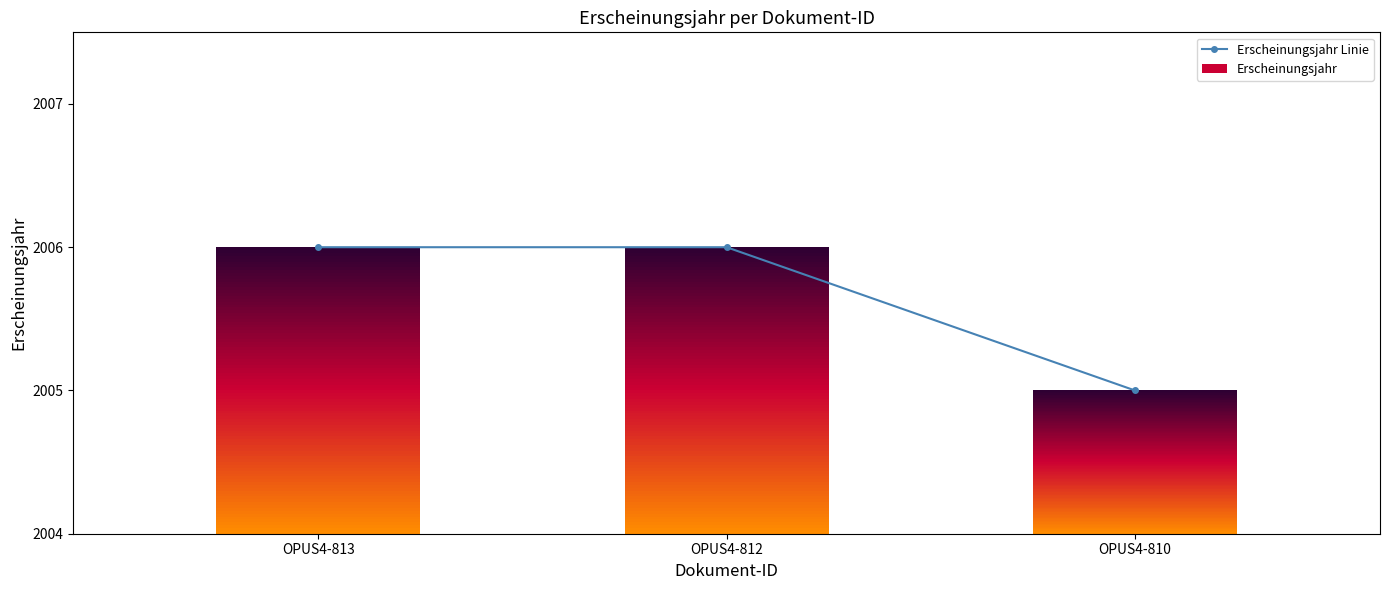

Is this an area chart (filled region under the line)?

No